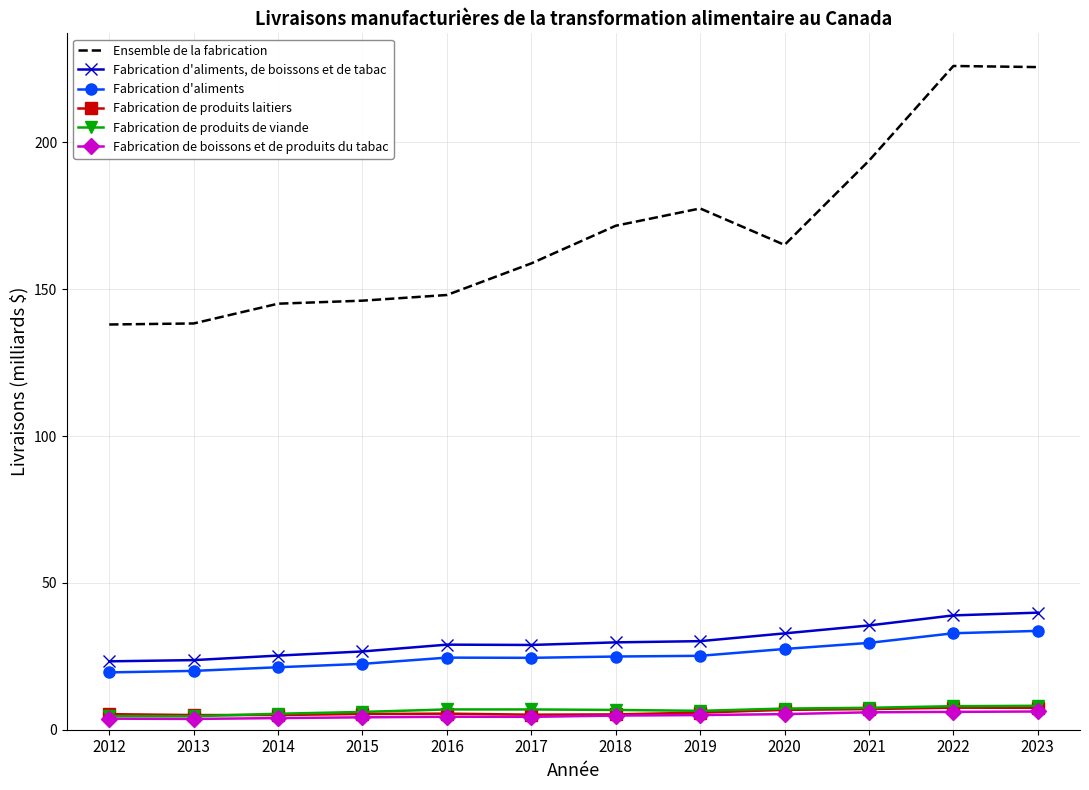

What is the difference between the highest and lowest values at 2022?

219.9